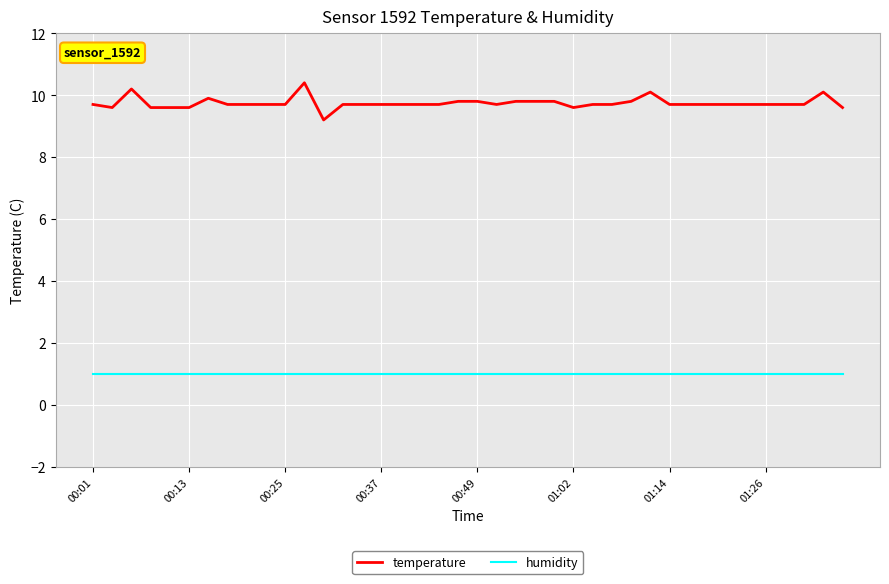

Rank the series by their average value, from lowest to highest.

humidity, temperature